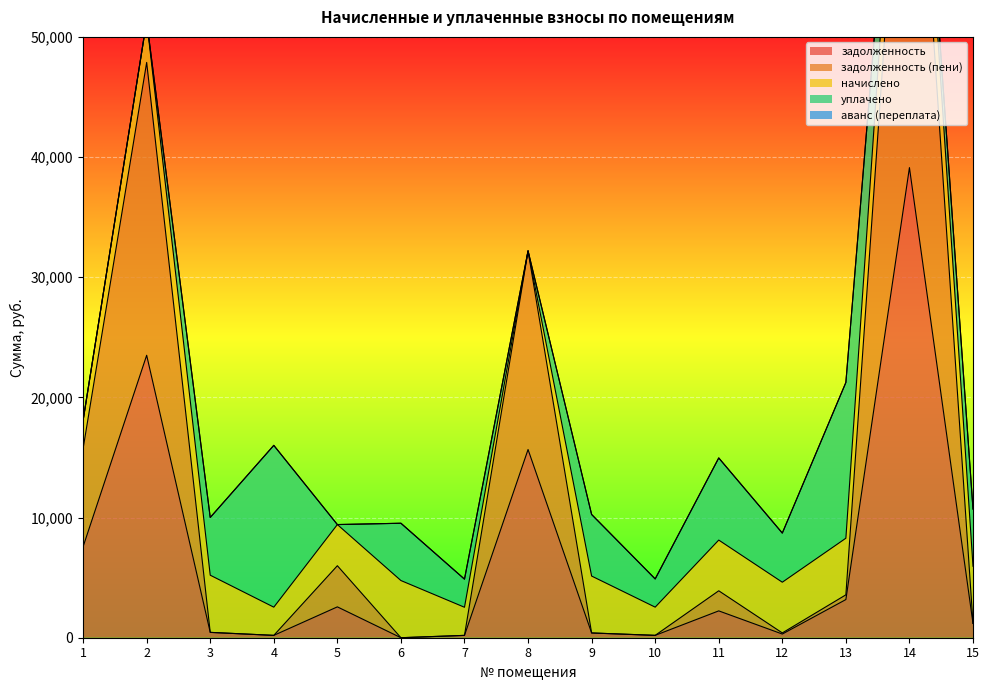

Reading right to left, what are all the values shown in this chart?

задолженность: 1188.8	39121.1	3176.6	307.3	2234.2	196.9	394.6	15662.4	195.0	0.0	2568.2	195.7	445.2	23504.5	7578.4
задолженность (пени): 0.0	40562.2	392.6	92.3	1672.2	0.1	3.1	16528.2	0.0	0.0	3424.2	0.0	0.0	24370.3	8165.4
начислено: 4758.0	5764.2	4711.2	4219.8	4219.8	2347.8	4734.6	-6095.6	2340.0	4758.0	3424.2	2347.8	4758.0	3463.2	2347.8
уплачено: 4759.3	0.0	12961.8	4088.5	6834.4	2347.7	5125.4	0.0	2340.0	4767.0	0.0	13464.9	4804.0	0.0	0.0
аванс (переплата): 0.0	0.0	0.0	0.0	0.0	0.0	0.0	0.0	0.0	2.2	0.0	0.0	0.0	0.0	0.0